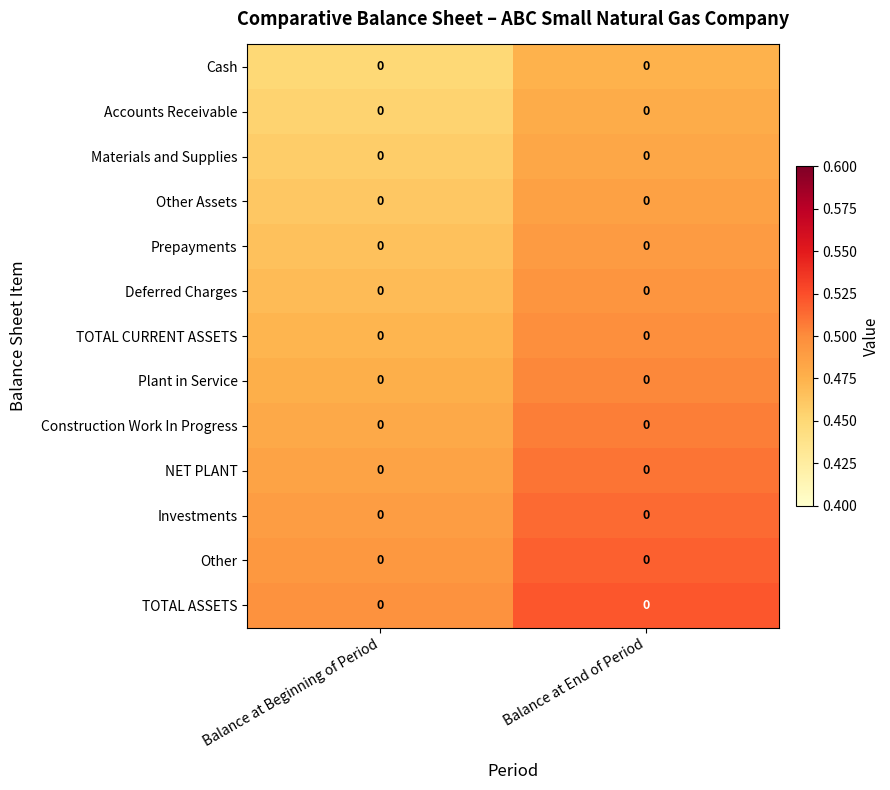

At which category is the sum across all series the highest?

Balance at End of Period